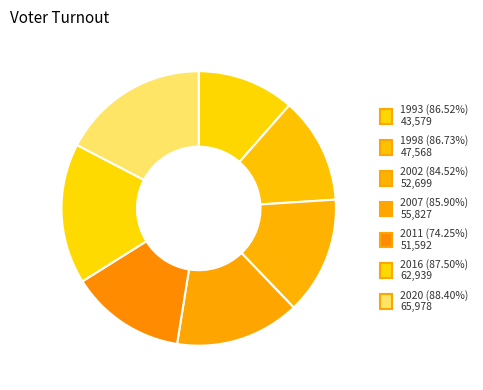

How many segments does this pie chart have?

7